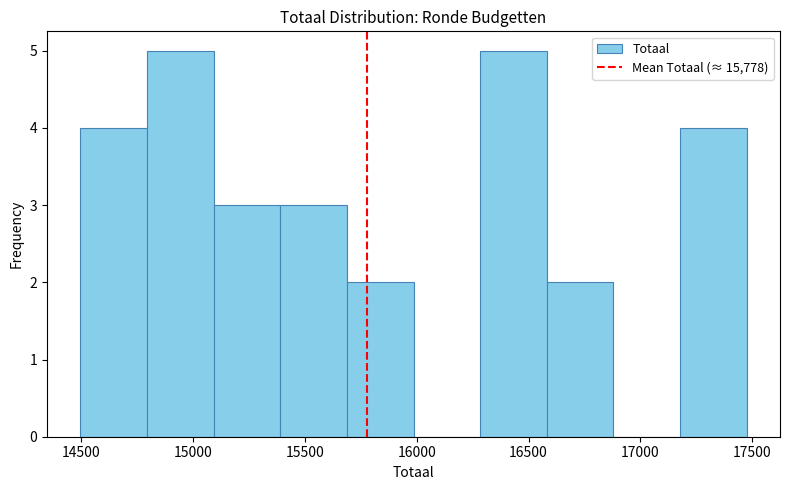

How tall is the bar that spans 17200 to 17500 on the x-axis? Neither the bar edges nor the heights are printed on the chart, so give them approximately, as read against the axes.

4